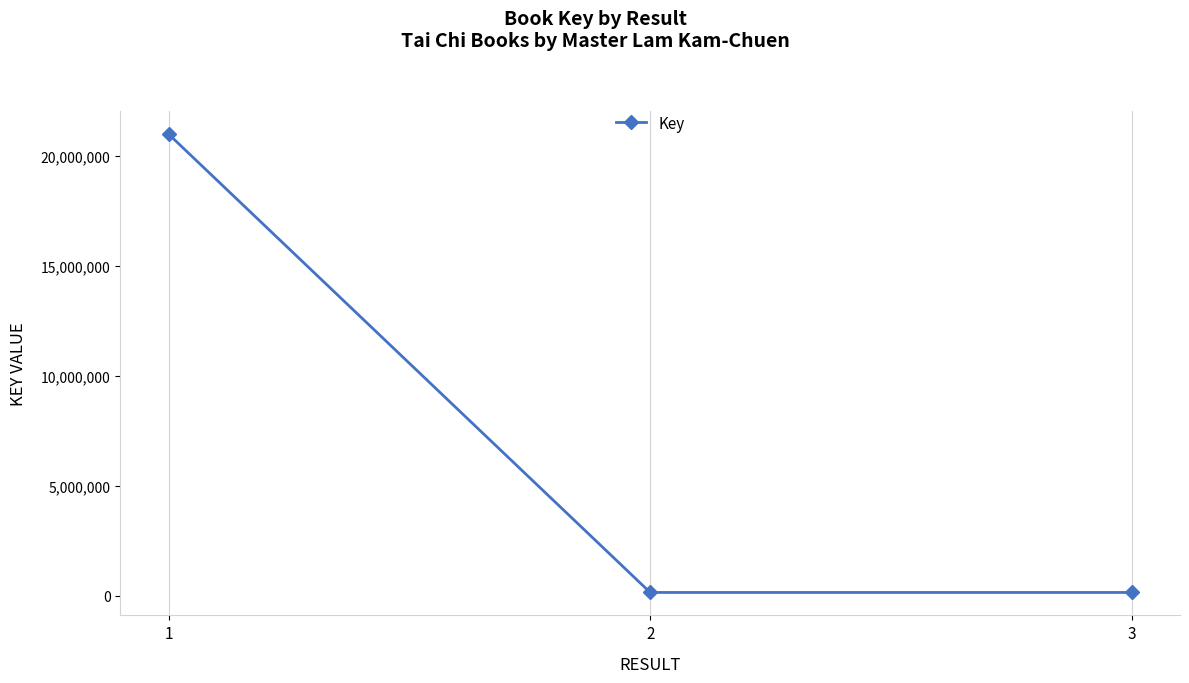

What is the change in value from 1 to 3?

-20820057